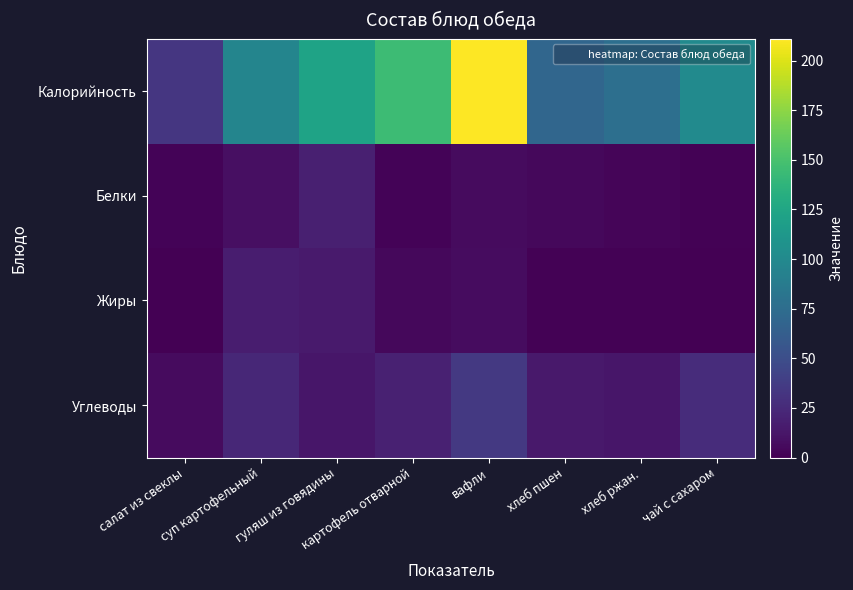

Reading left to right, what are all the values shown in this chart?

Калорийность: салат из свеклы=33.0	суп картофельный=96.0	гуляш из говядины=122.0	картофель отварной=145.0	вафли=211.0	хлеб пшен=70.0	хлеб ржан.=77.4	чай с сахаром=101.0
Белки: салат из свеклы=1.8	суп картофельный=9.0	гуляш из говядины=18.8	картофель отварной=2.4	вафли=6.0	хлеб пшен=4.5	хлеб ржан.=2.5	чай с сахаром=0.9
Жиры: салат из свеклы=0.3	суп картофельный=16.5	гуляш из говядины=15.3	картофель отварной=4.4	вафли=7.0	хлеб пшен=1.2	хлеб ржан.=1.0	чай с сахаром=0.0
Углеводы: салат из свеклы=6.3	суп картофельный=23.7	гуляш из говядины=12.4	картофель отварной=19.5	вафли=35.0	хлеб пшен=14.6	хлеб ржан.=12.8	чай с сахаром=26.7